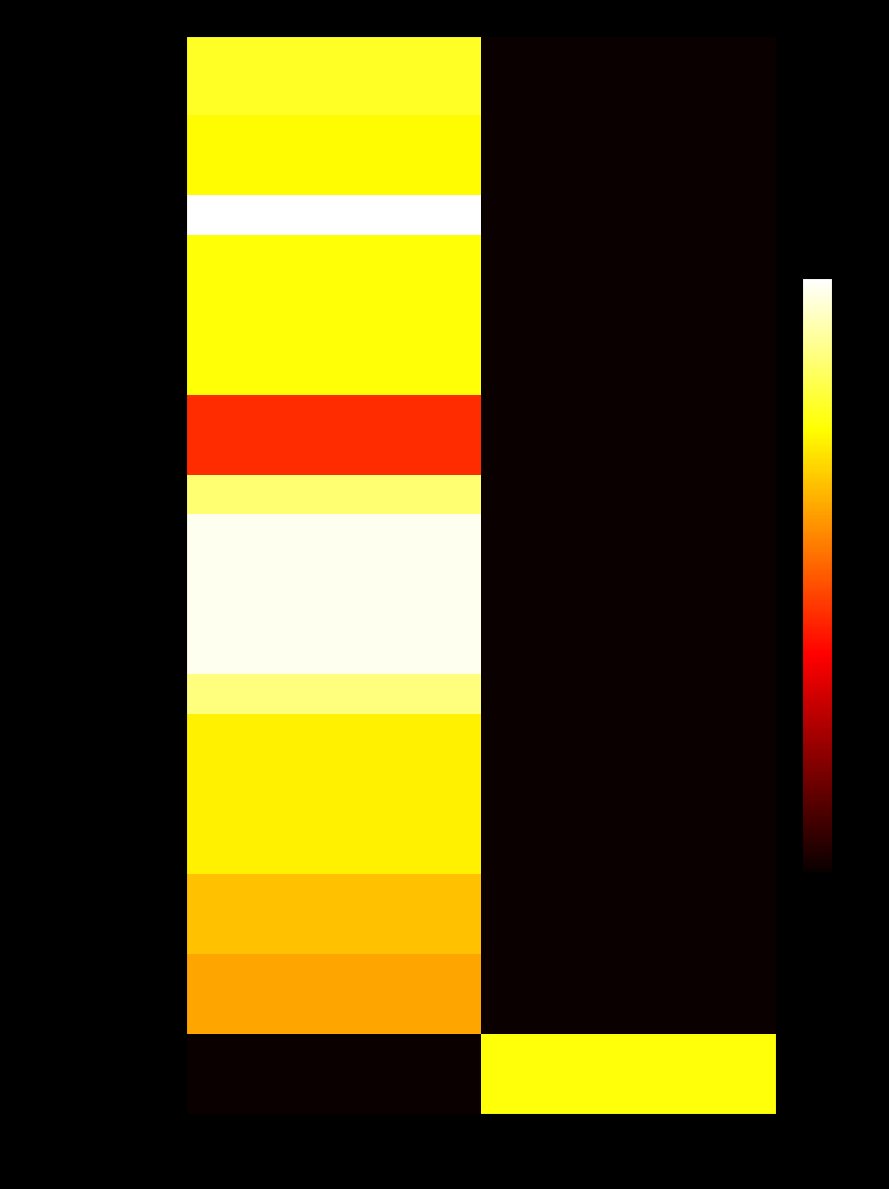

What is the greatest value displayed?

21962